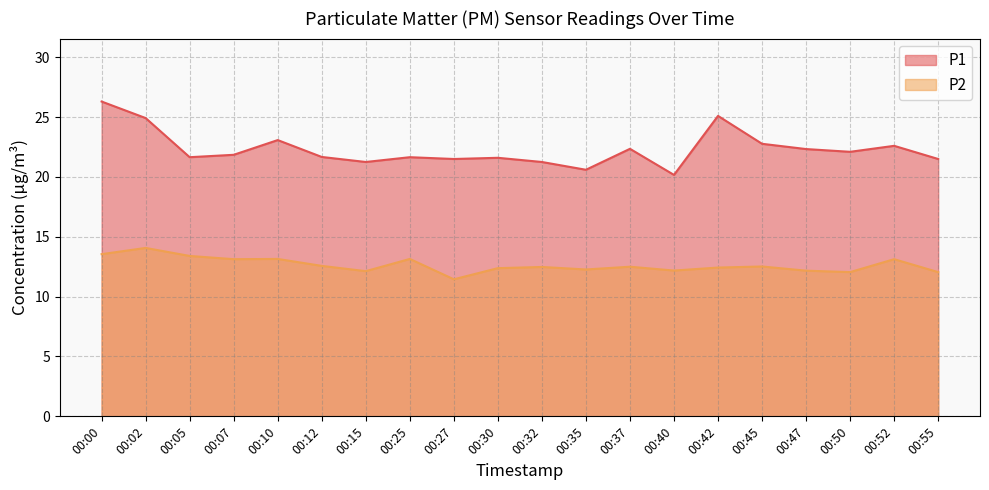

The P1 series shows 22.3 at 00:47. True or false?

True